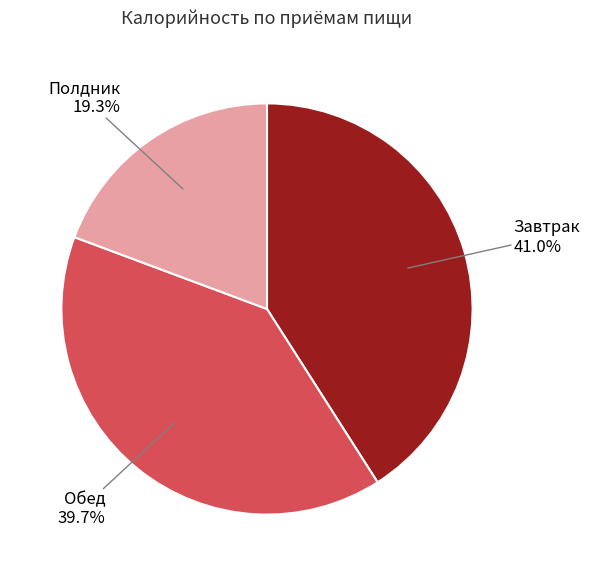

Is there any slice that represents more than half of the pie?

No